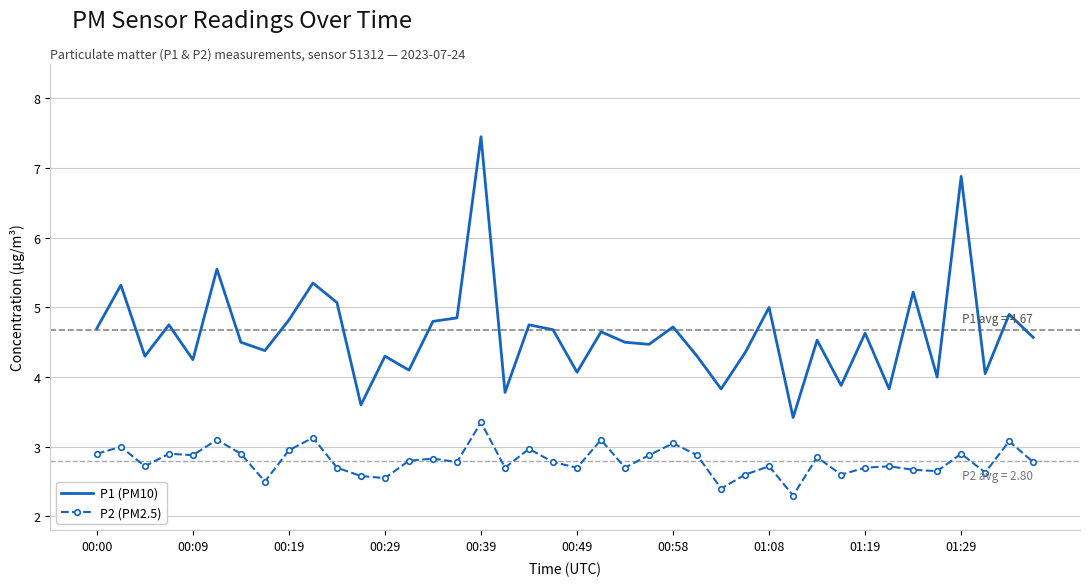

Which series has the widest spread of values?

P1 (PM10)